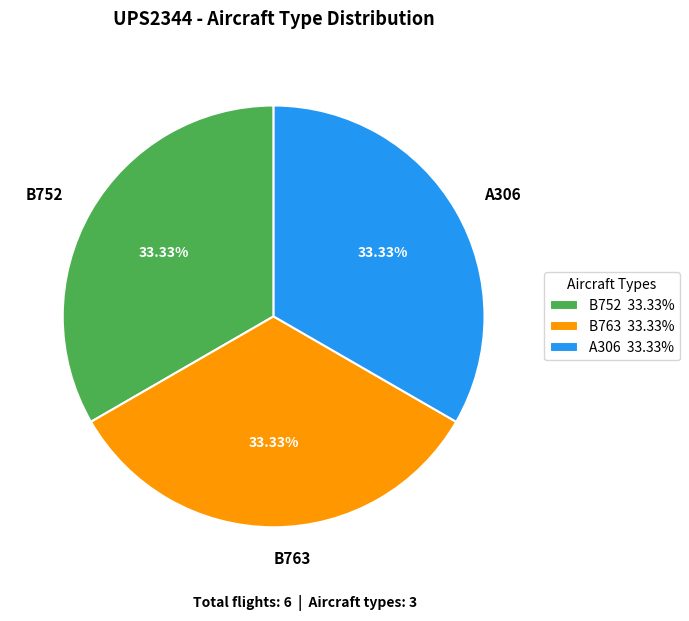

What is the ratio of the value at B763 to the value at A306?

1.0